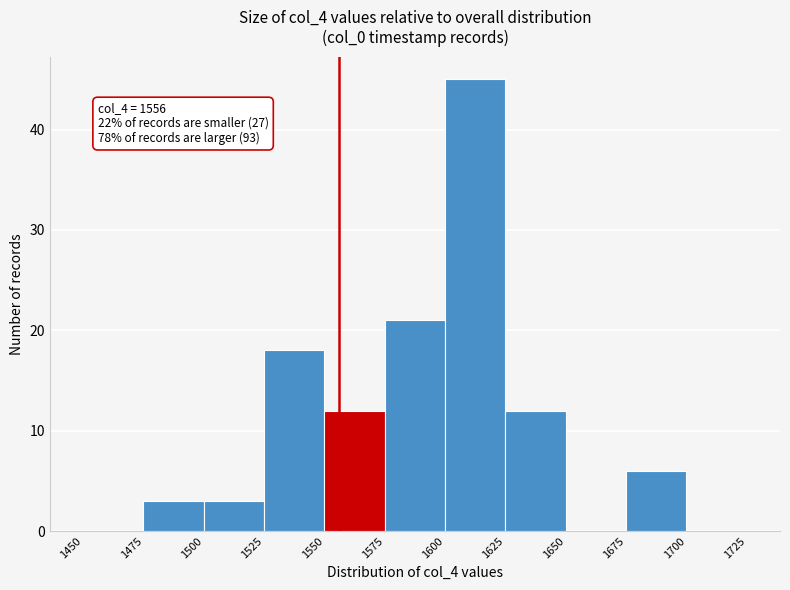

Which range on the x-axis has the tallest bar?

1600 to 1625